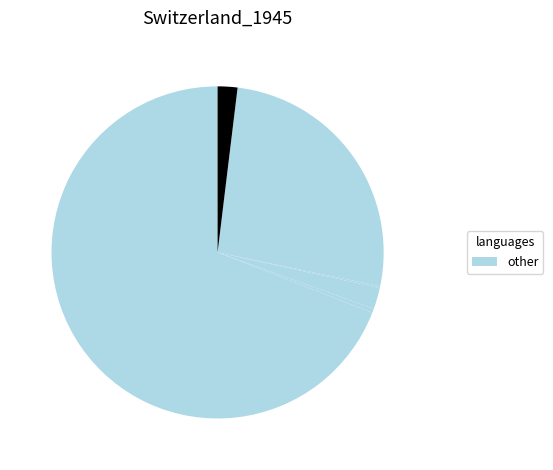

How many slices are in this pie chart?

6